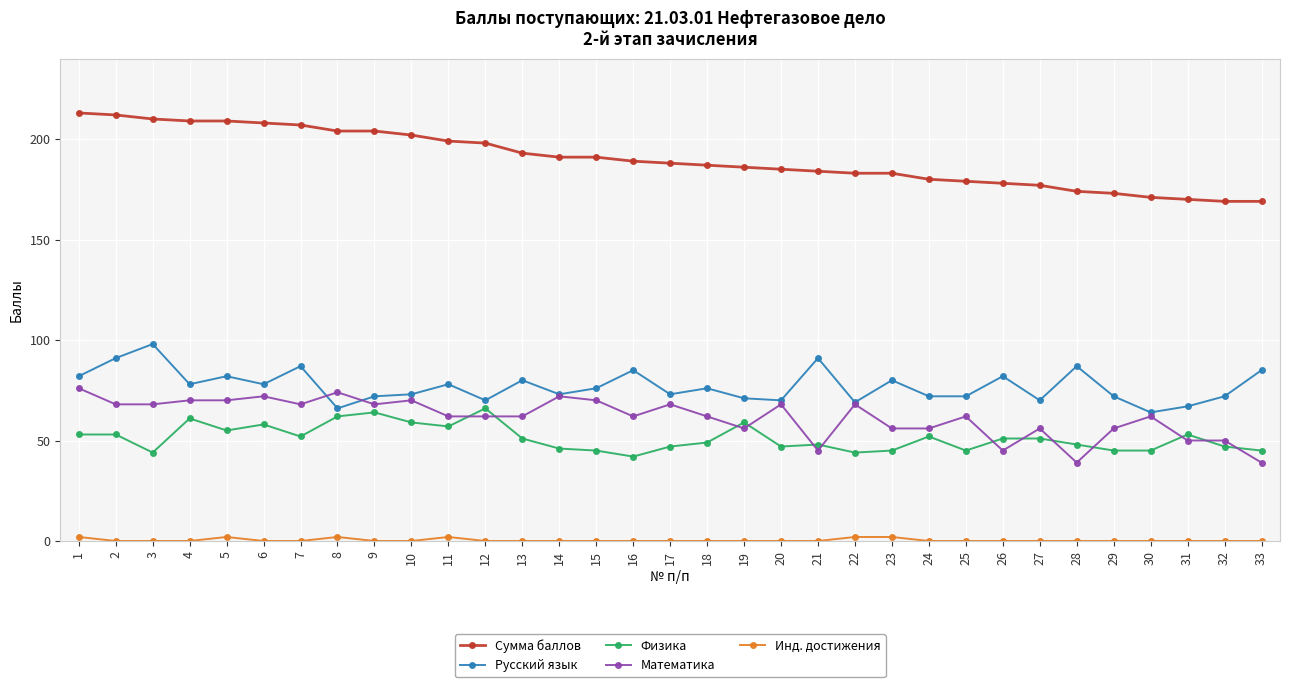

Between 1 and 31, which series saw the biggest shift?

Сумма баллов